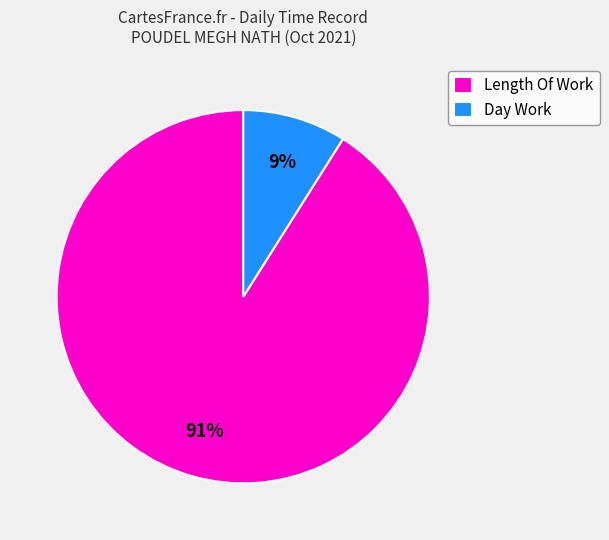

What is the smallest slice in the pie chart?

Day Work